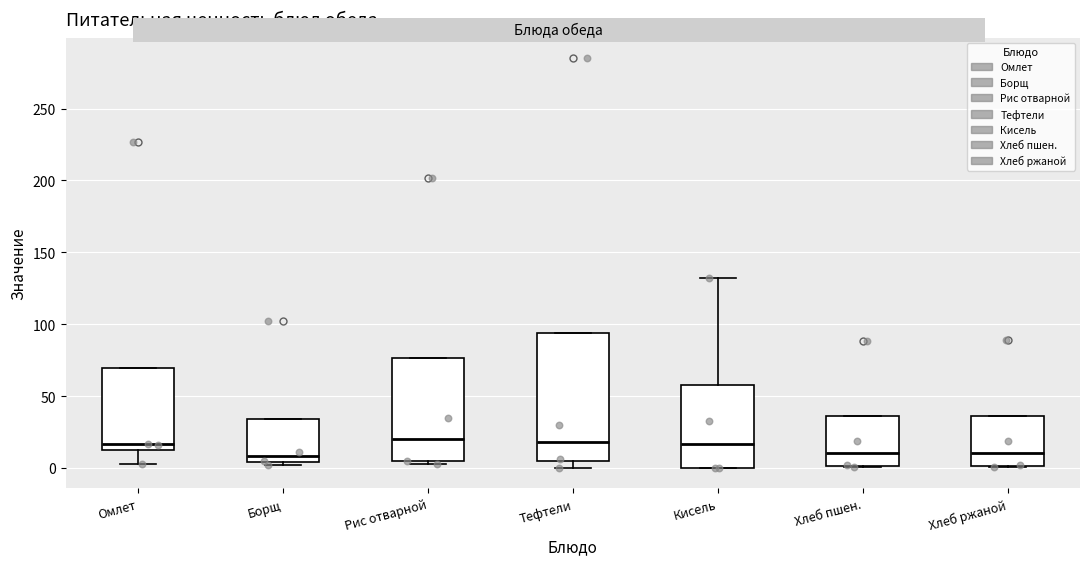

Which box is the tallest, from its lower edge to its upper edge?

Тефтели